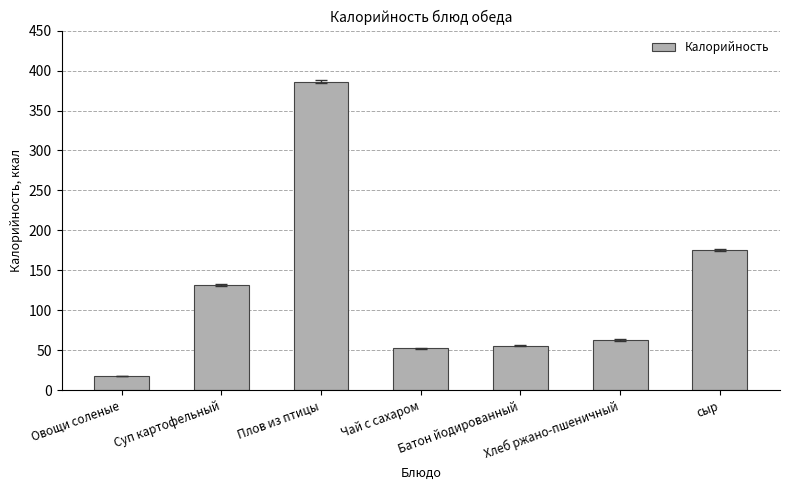

Where does the data first go above 63?

Суп картофельный